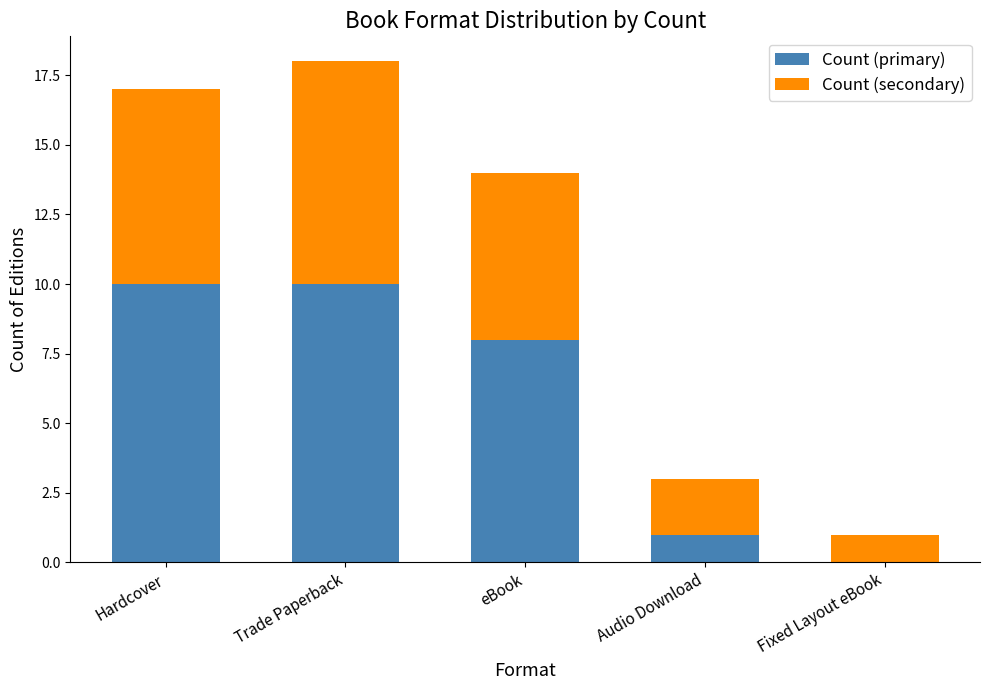

What is the total value across all series at eBook?

14